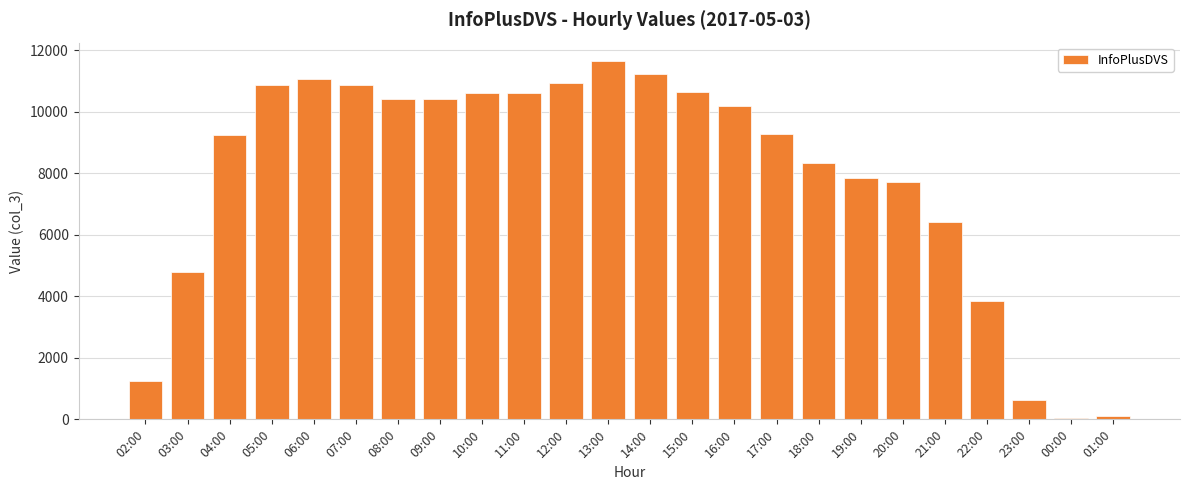

Where is the data nearest to the value 5860?

21:00